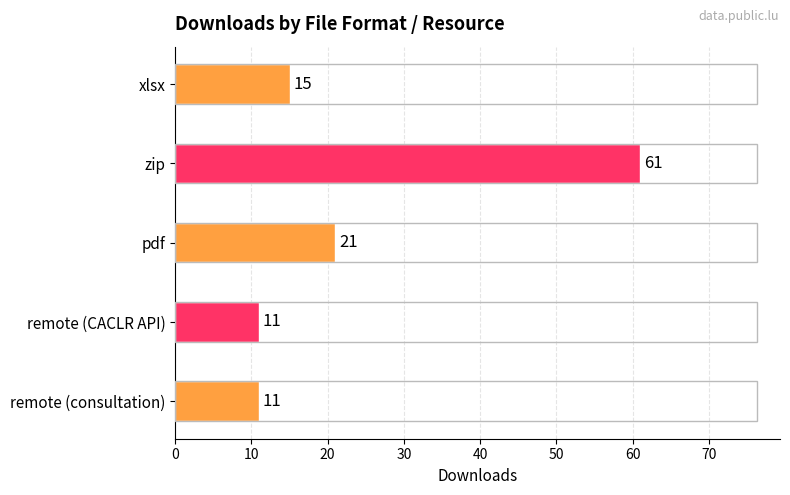

The value at remote (CACLR API) is 11. True or false?

True